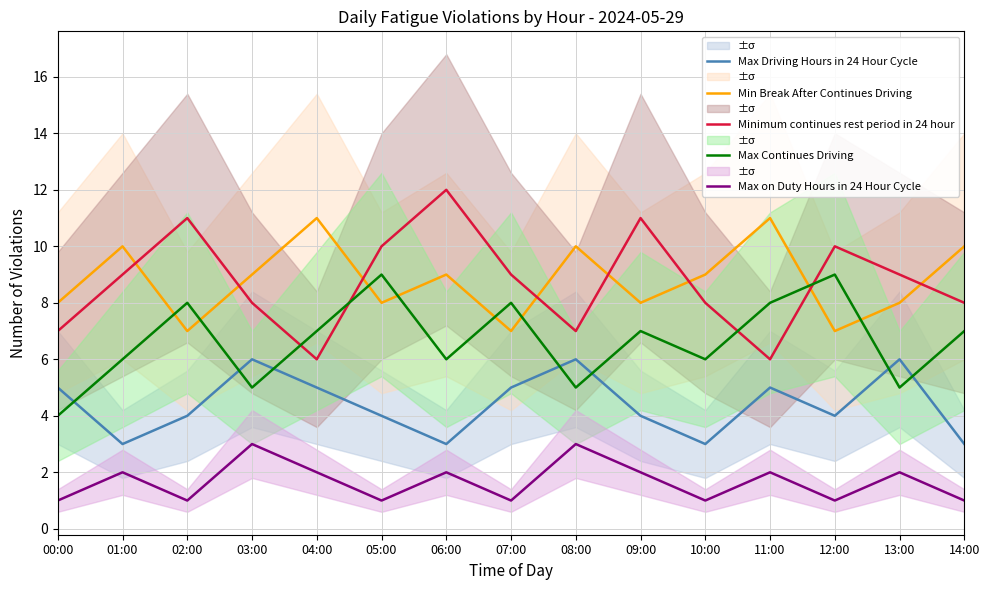

Read the Max Driving Hours in 24 Hour Cycle value at 02:00.

4